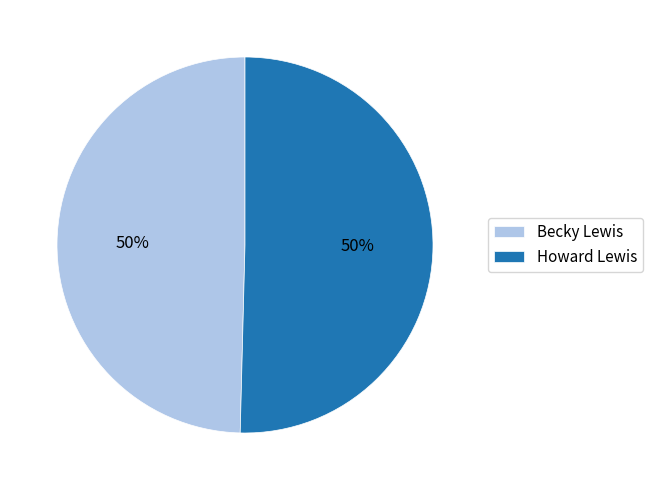

To the nearest percent, what portion does Becky Lewis represent?

50%